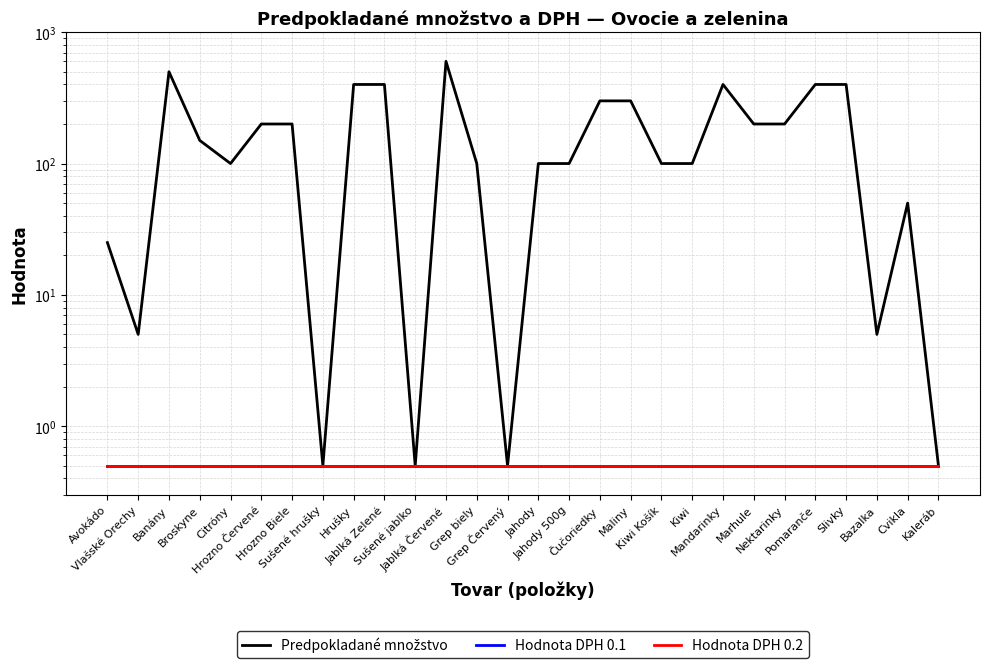

Where is Hodnota DPH 0.1 nearest to the value 0?

Avokádo